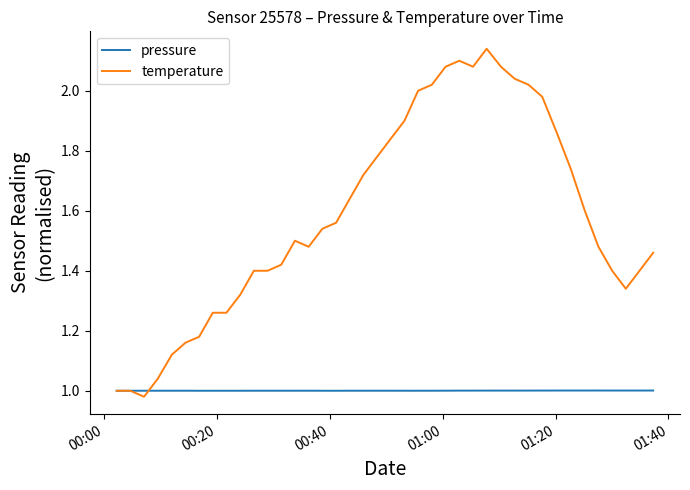

After their last crossing, which series has the higher values: temperature or pressure?

temperature